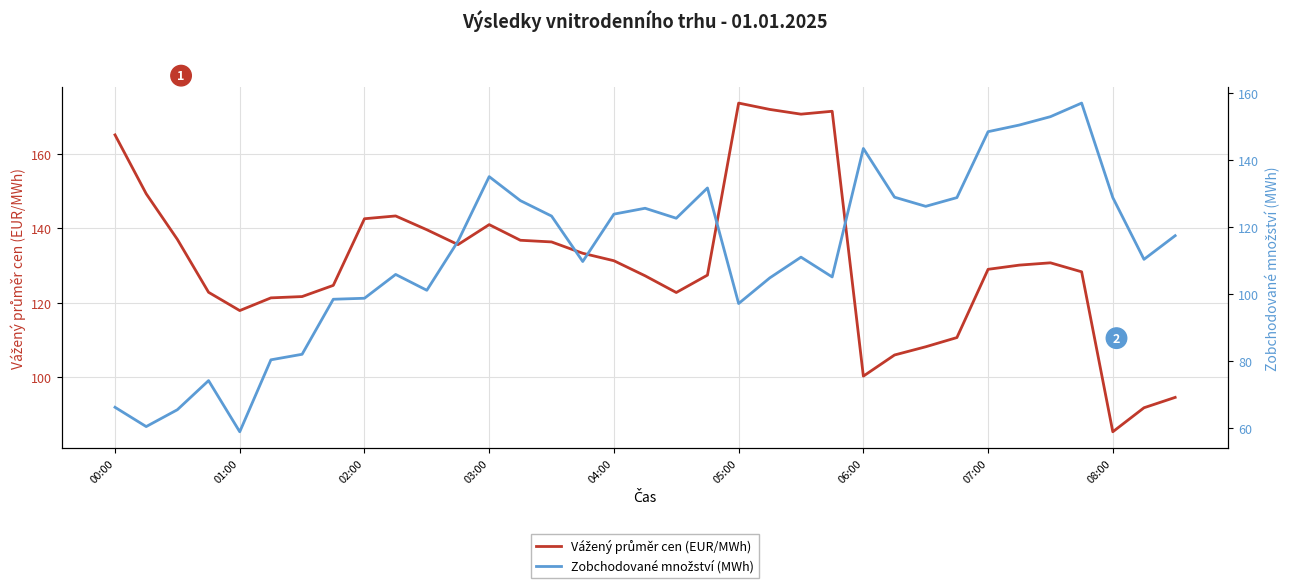

What position from the left is 21?

22